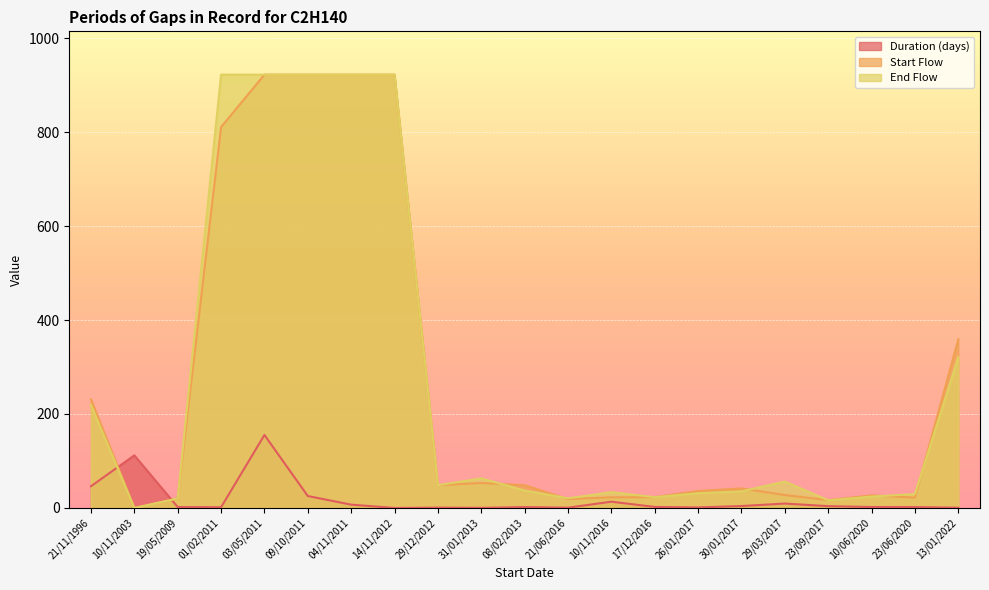

Where does the Duration (days) series first go above 2?

21/11/1996